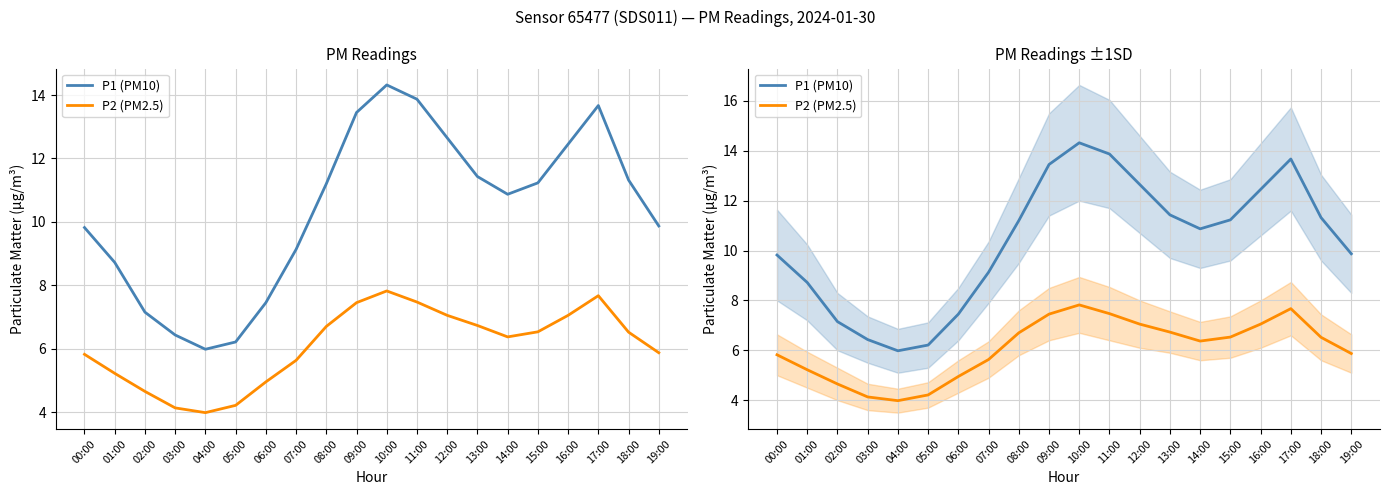

List the series in order of their peak value, highest first.

P1 (PM10), P2 (PM2.5)